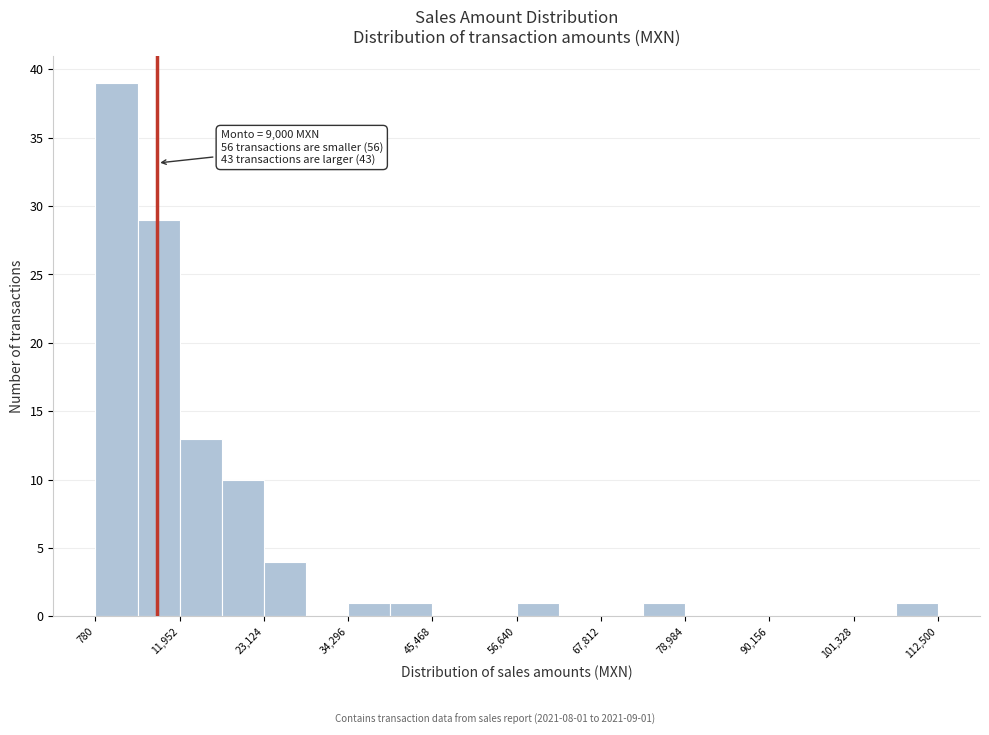

Read against the x-axis, roughly where is the centre of the tallest bar?

4000